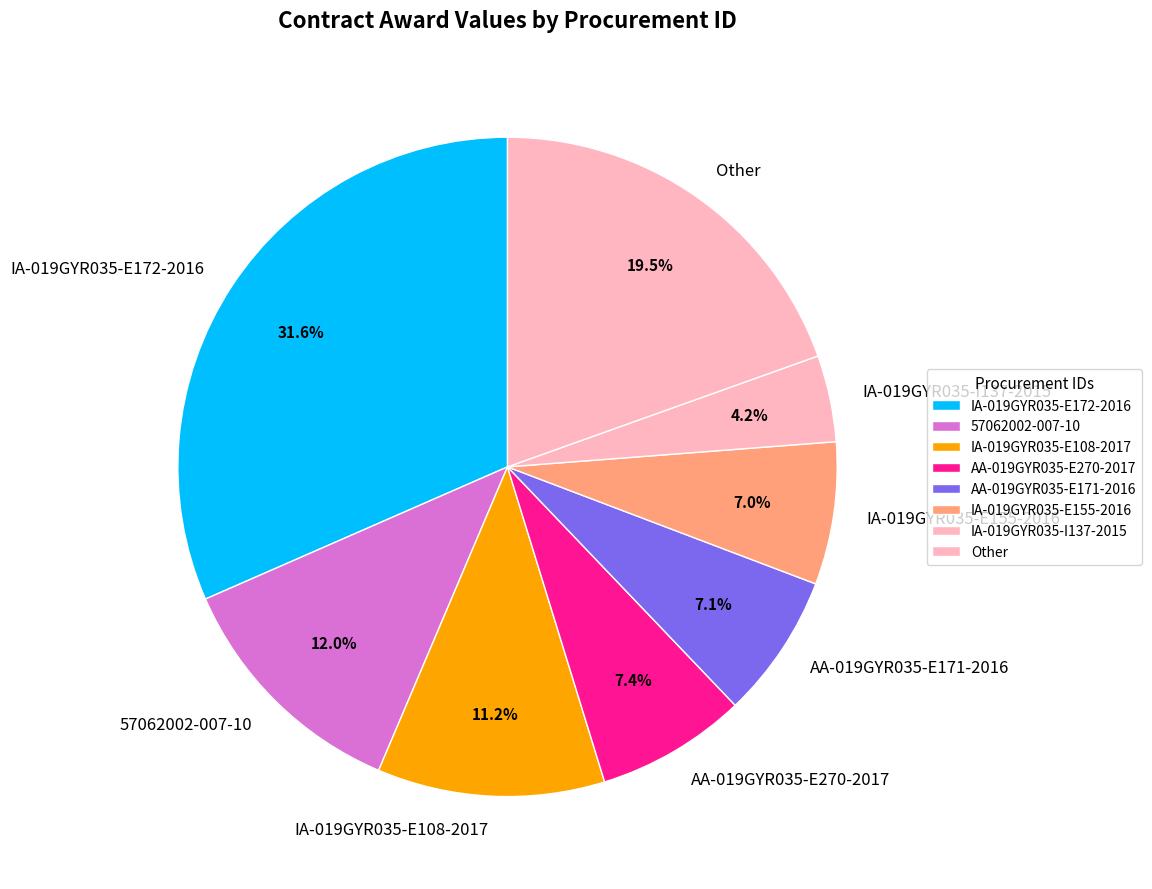

Which category has the smallest portion of the pie?

IA-019GYR035-I137-2015